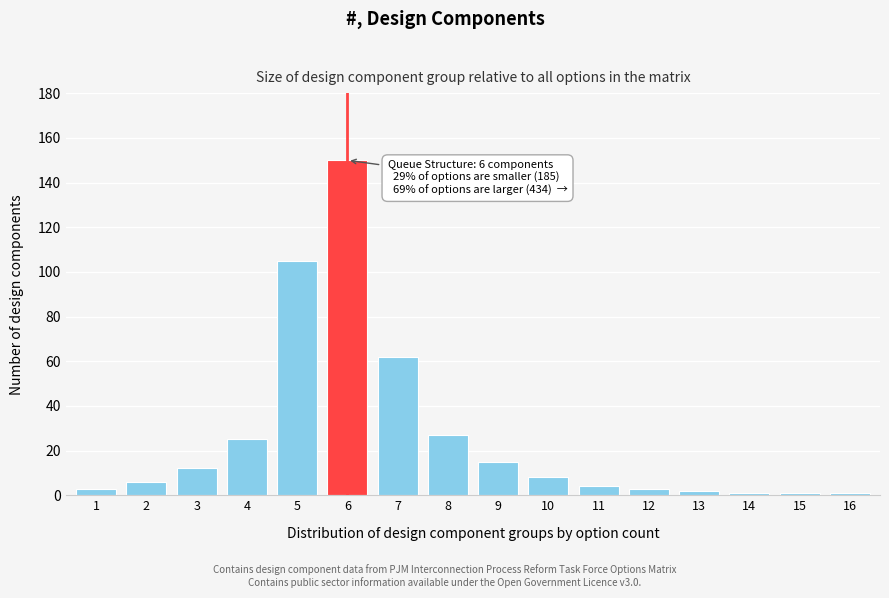

Reading right to left, extract all data points from this chart.

1	1	1	2	3	4	8	15	27	62	150	105	25	12	6	3